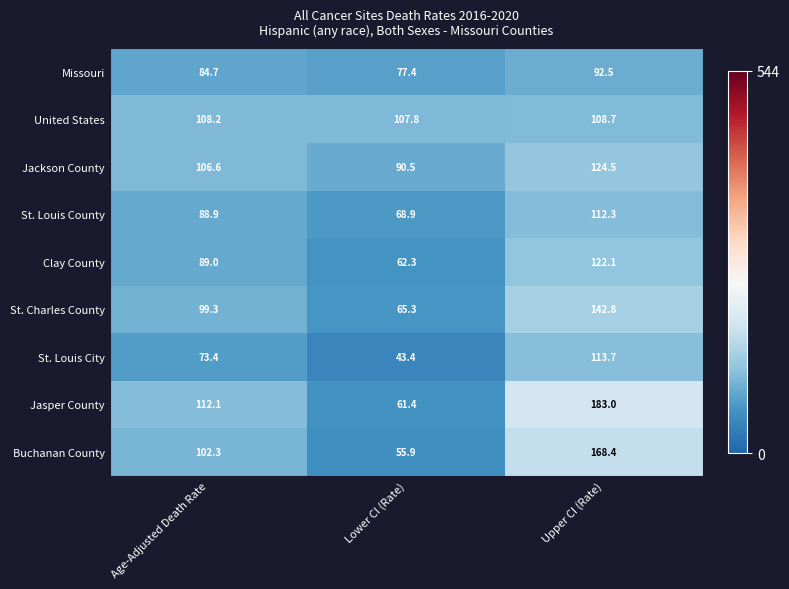

What is the difference between the highest and lowest values at Age-Adjusted Death Rate?

38.7